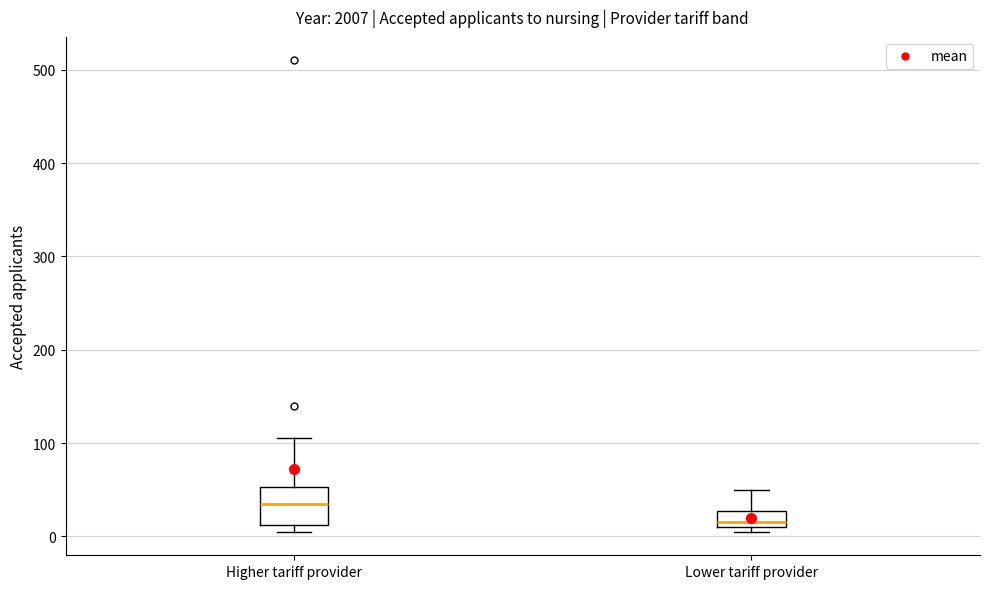

Comparing the boxes themselves (not the whiskers), which one is the tallest?

Higher tariff provider